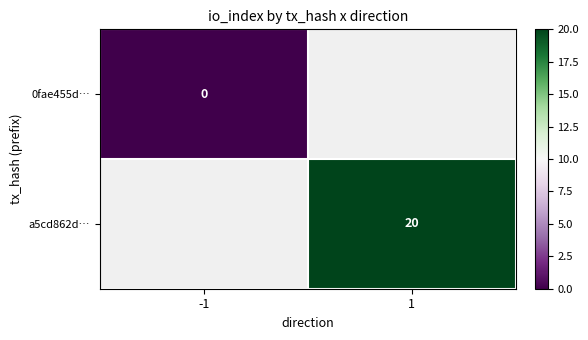

Which has a higher value, -1 or 1?

1